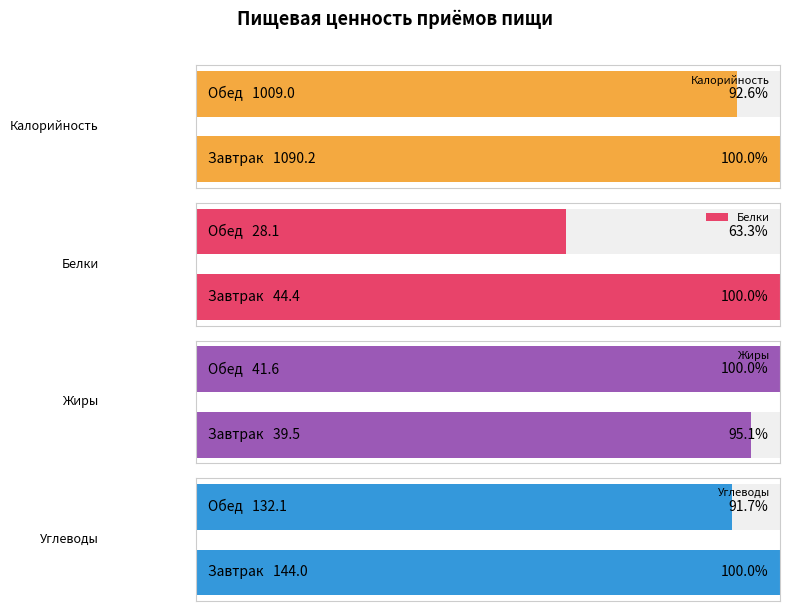

Between Завтрак and Обед, which series saw the biggest shift?

Калорийность